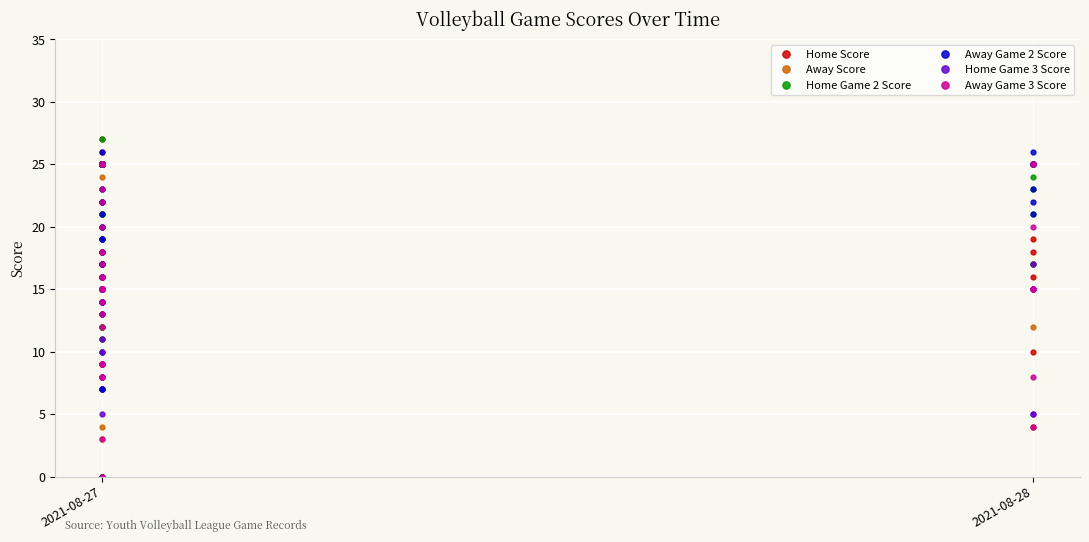

Reading left to right, extract all data points from this chart.

Home Score: 25	25	21	25	12	0	25	25	25	17	26	25	25	16	25	25	22	27	25	25	13	25	11	7	25	25	17	9	25	25	18	7	25	17	16	10	25	4	18	19
Away Score: 9	16	25	3	25	0	9	19	12	25	24	21	13	25	20	12	25	25	25	4	25	9	25	25	22	17	25	25	14	19	25	25	17	25	25	25	12	25	25	25
Home Game 2 Score: 23	25	12	25	16	0	25	25	25	18	25	16	25	25	25	25	16	25	25	25	25	25	19	27	25	25	21	12	21	25	11	10	25	21	25	17	25	24	25	23
Away Game 2 Score: 25	18	25	13	25	0	22	16	7	25	15	25	20	20	21	18	25	19	23	19	17	7	25	26	17	17	25	25	25	22	25	25	14	25	21	25	22	26	23	25
Home Game 3 Score: 25	11	14	15	14	0	25	25	15	15	15	15	15	15	5	0	0	25	25	25	14	25	14	15	15	18	15	10	8	15	8	10	16	15	25	17	15	5	15	5
Away Game 3 Score: 9	15	25	9	16	0	20	18	8	17	8	12	9	13	15	15	15	15	23	22	25	18	16	3	9	9	25	15	15	8	15	25	14	25	20	25	4	15	8	15